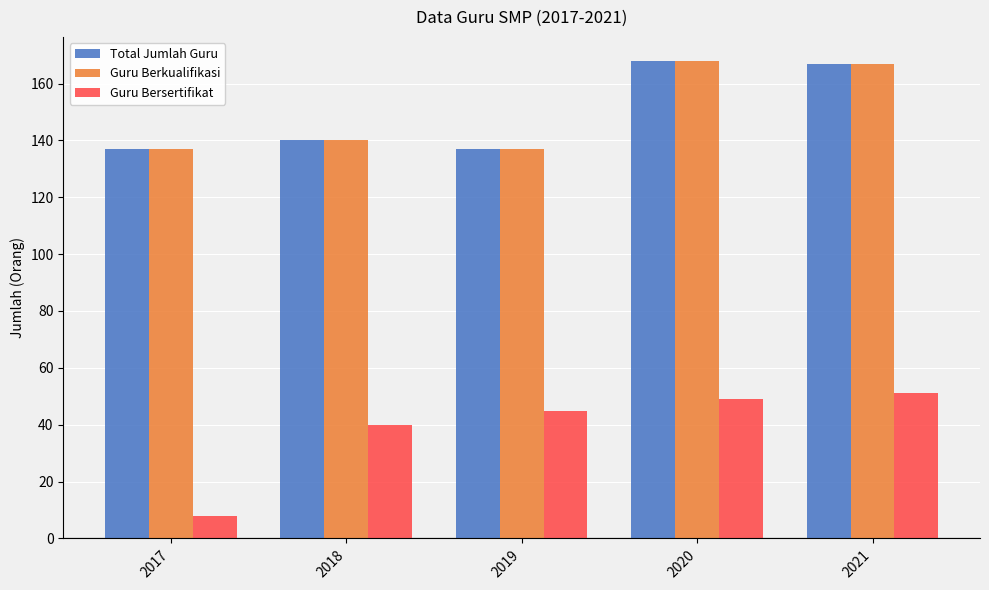

Reading right to left, list all the values displayed in this chart.

Total Jumlah Guru: 2021=167	2020=168	2019=137	2018=140	2017=137
Guru Berkualifikasi: 2021=167	2020=168	2019=137	2018=140	2017=137
Guru Bersertifikat: 2021=51	2020=49	2019=45	2018=40	2017=8